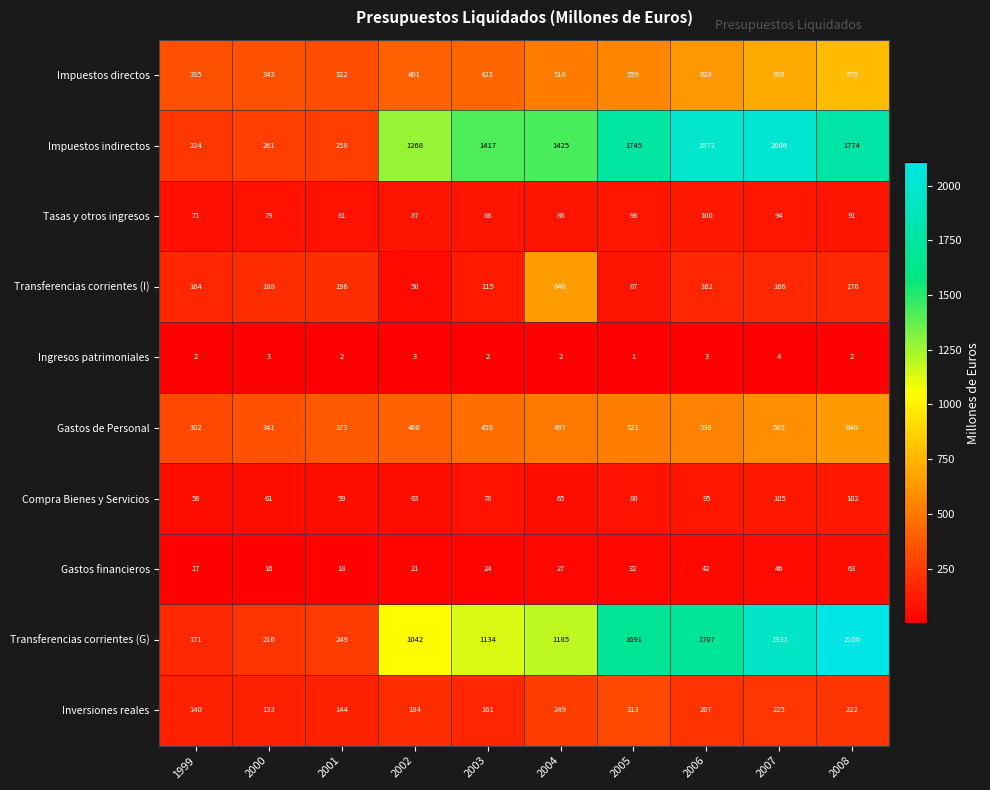

What is the sum of the Compra Bienes y Servicios values at 2004 and 2008?

167